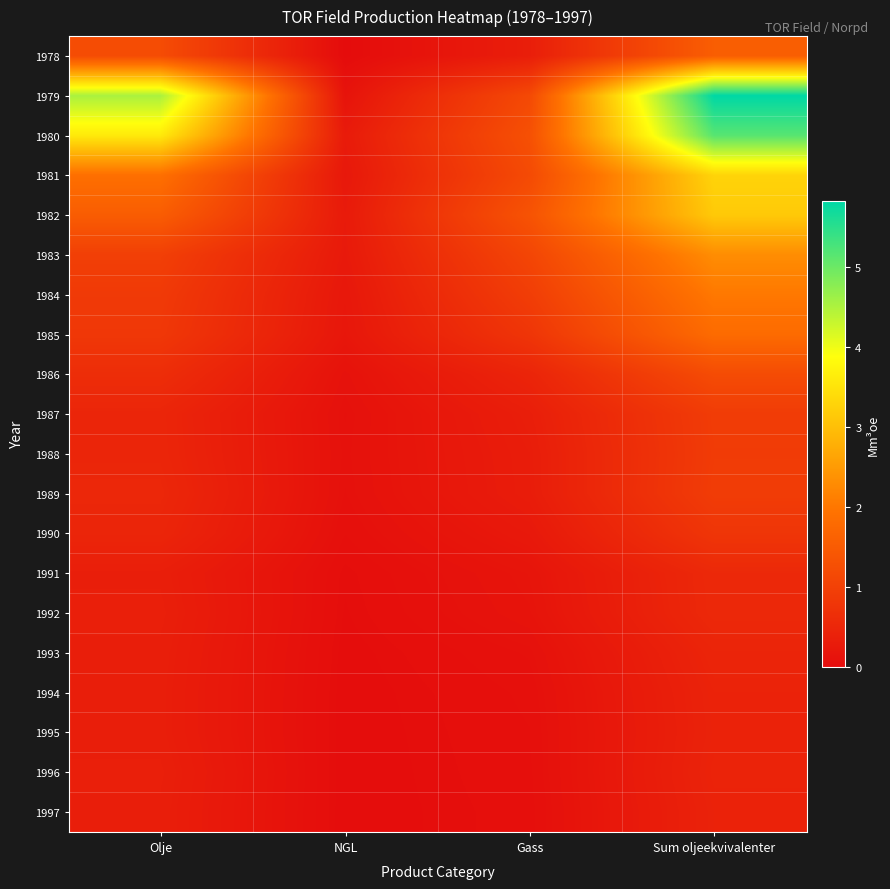

What is the spread (max minus min) of values at Sum oljeekvivalenter?

5.4